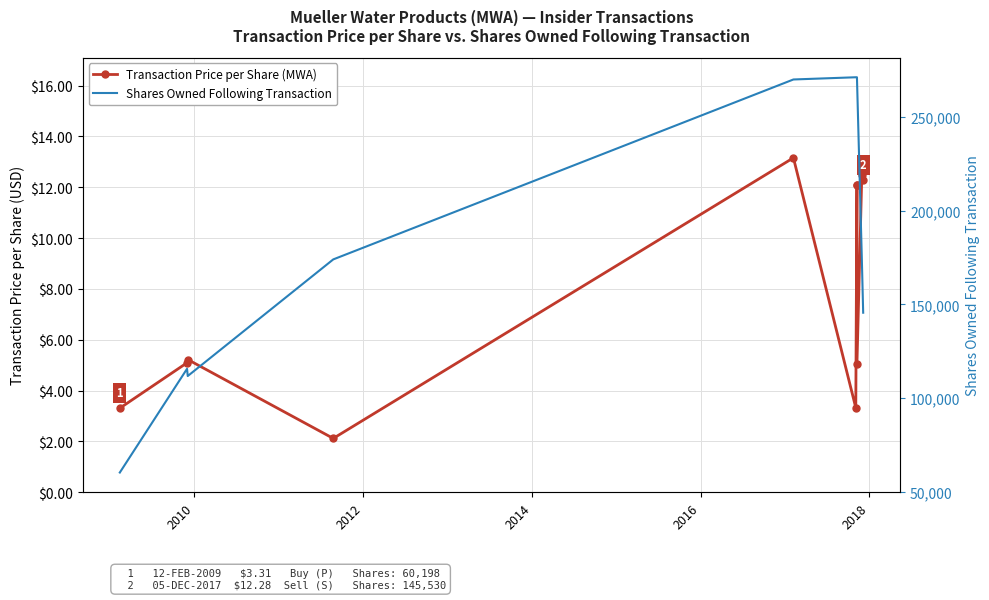

List the series in order of their peak value, lowest first.

Transaction Price per Share (MWA), Shares Owned Following Transaction